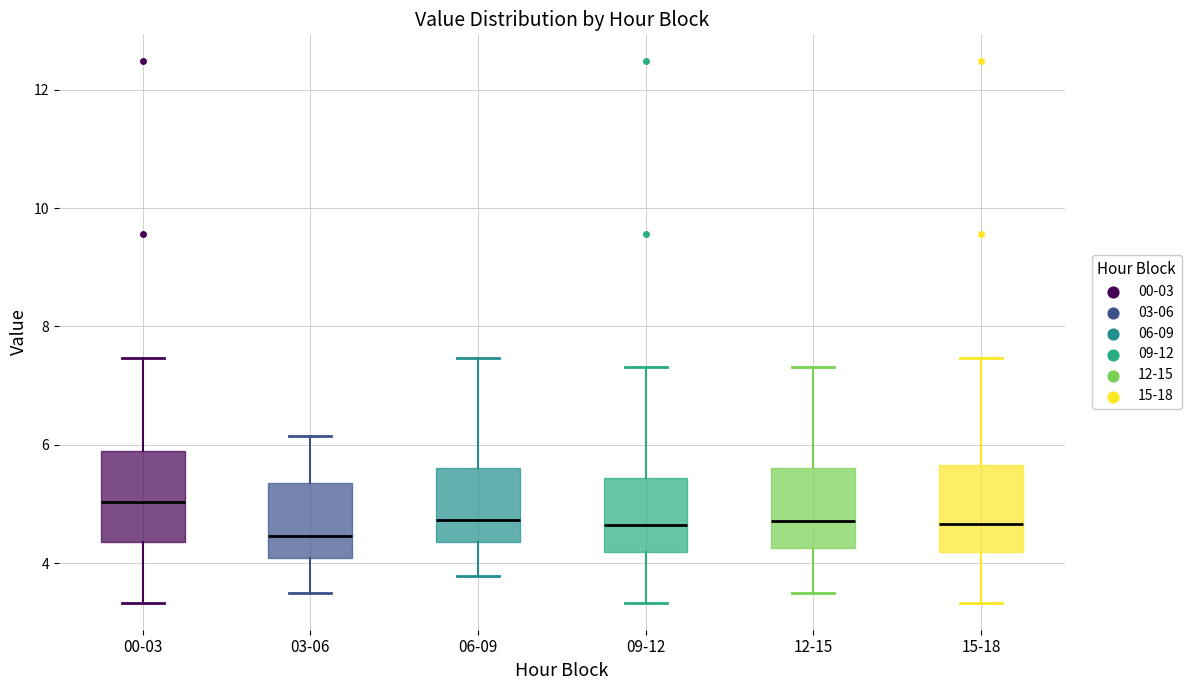

Reading left to right, transcribe this box plot: for each box, give where its median line is, the range the box spans, and where its two whiskers end, as read against the y-axis. The values are not printed on the chart, so give them approximately, as read against the axis.

00-03: median 5.0, box 4.4 to 6.0, whiskers 3.4 to 7.4
03-06: median 4.4, box 4.0 to 5.4, whiskers 3.6 to 6.2
06-09: median 4.8, box 4.4 to 5.6, whiskers 3.8 to 7.4
09-12: median 4.6, box 4.2 to 5.4, whiskers 3.4 to 7.4
12-15: median 4.8, box 4.2 to 5.6, whiskers 3.6 to 7.4
15-18: median 4.6, box 4.2 to 5.6, whiskers 3.4 to 7.4